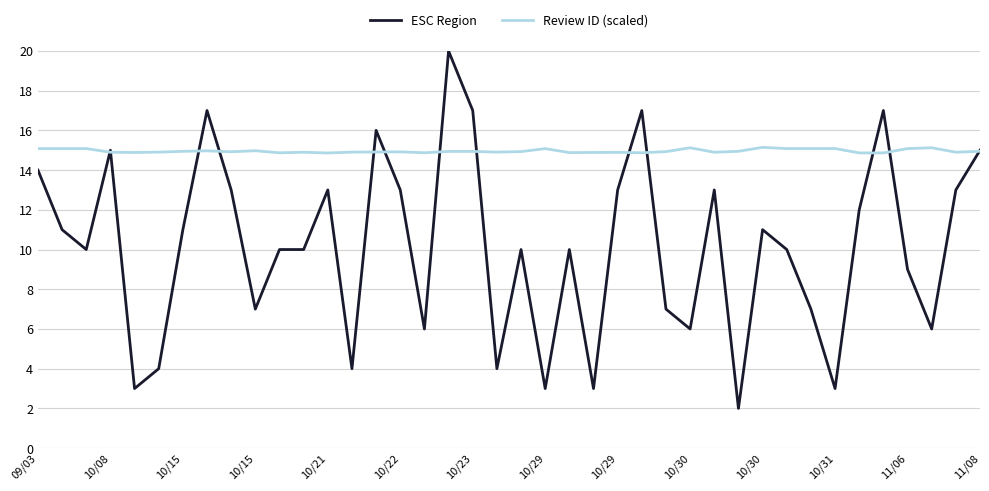

Which series has the largest total across all categories?

Review ID (scaled)